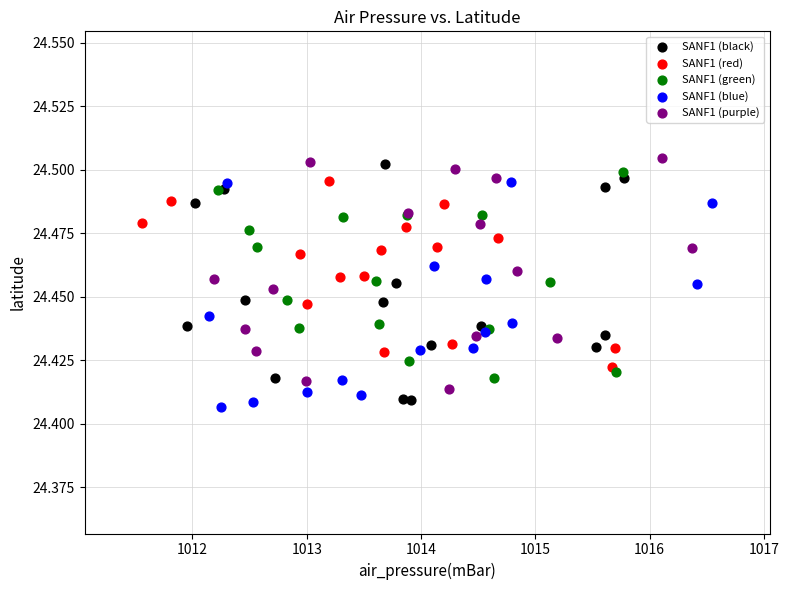

Which series reaches the minimum Y coordinate?

SANF1 (blue)